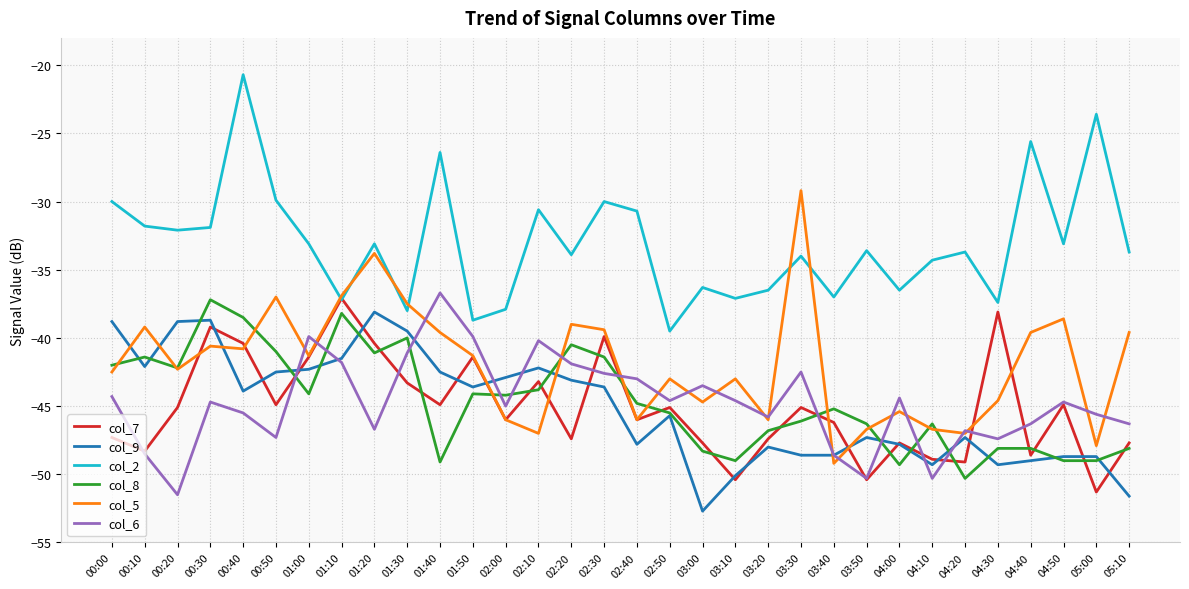

What is the maximum value for col_5?

-29.2